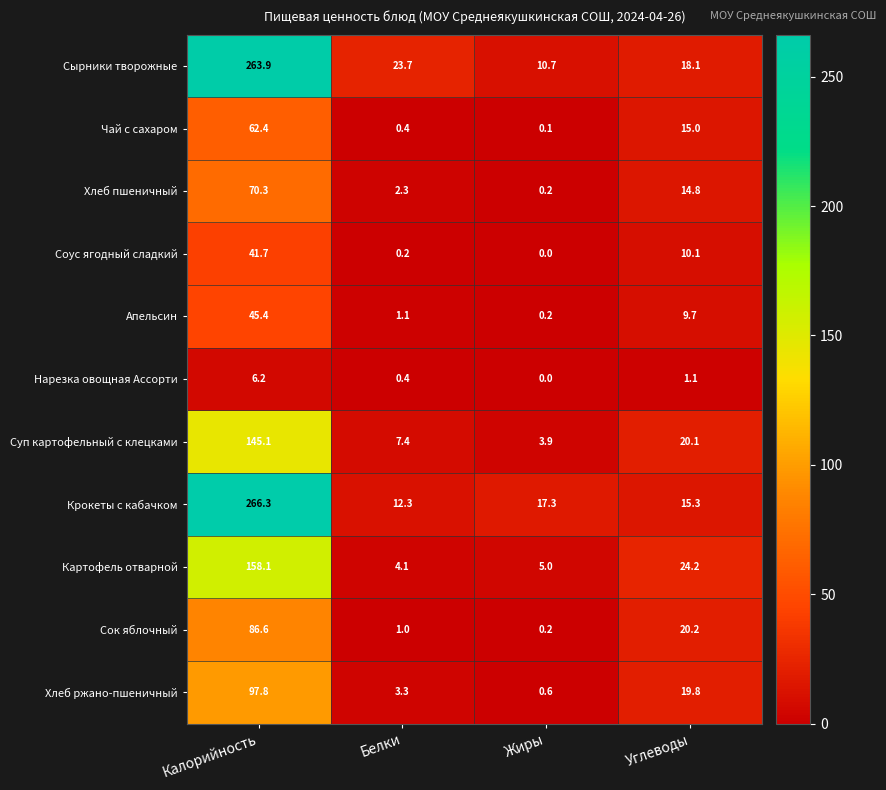

What is the difference between the Апельсин values at Углеводы and Белки?

8.6